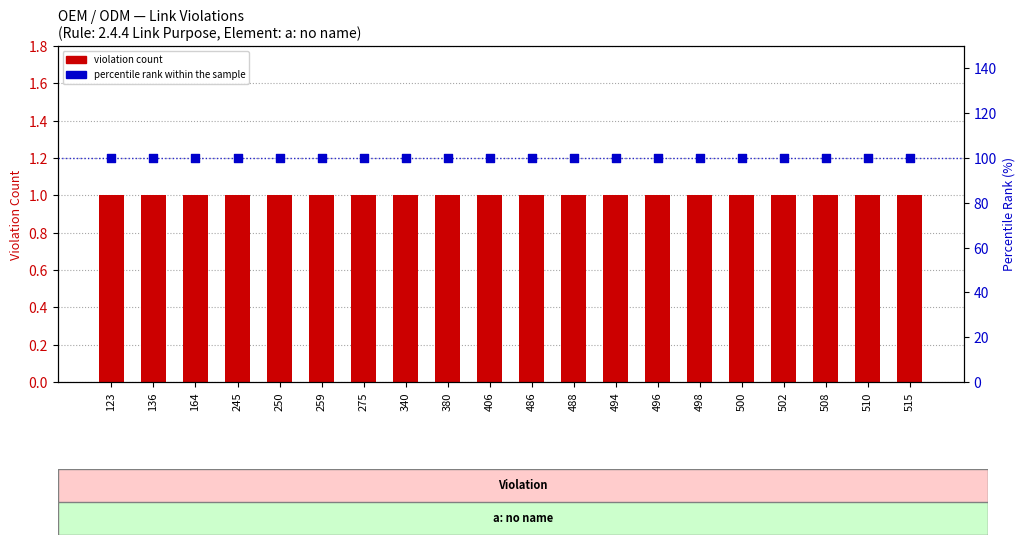

What are all the series names shown in the legend?

violation count, percentile rank within the sample